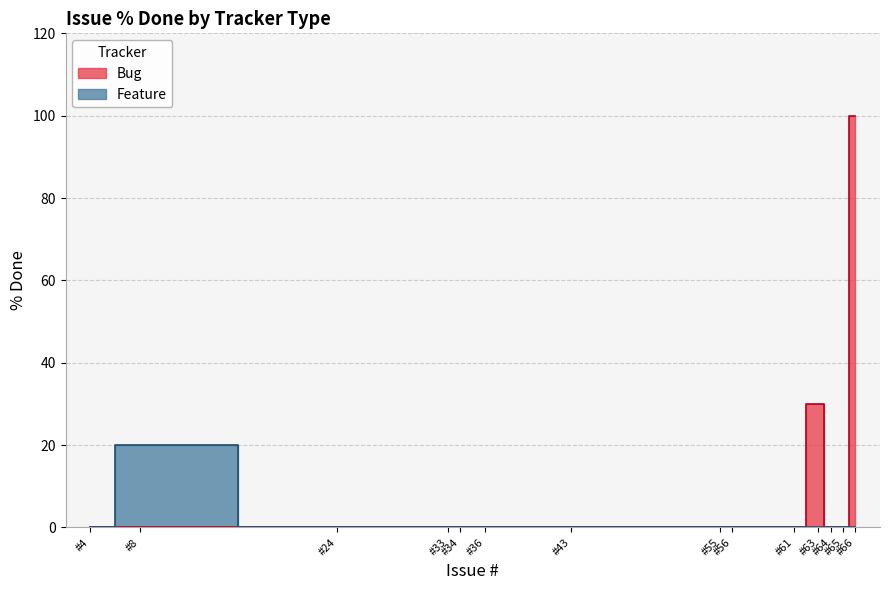

Does the chart have visible grid lines?

Yes